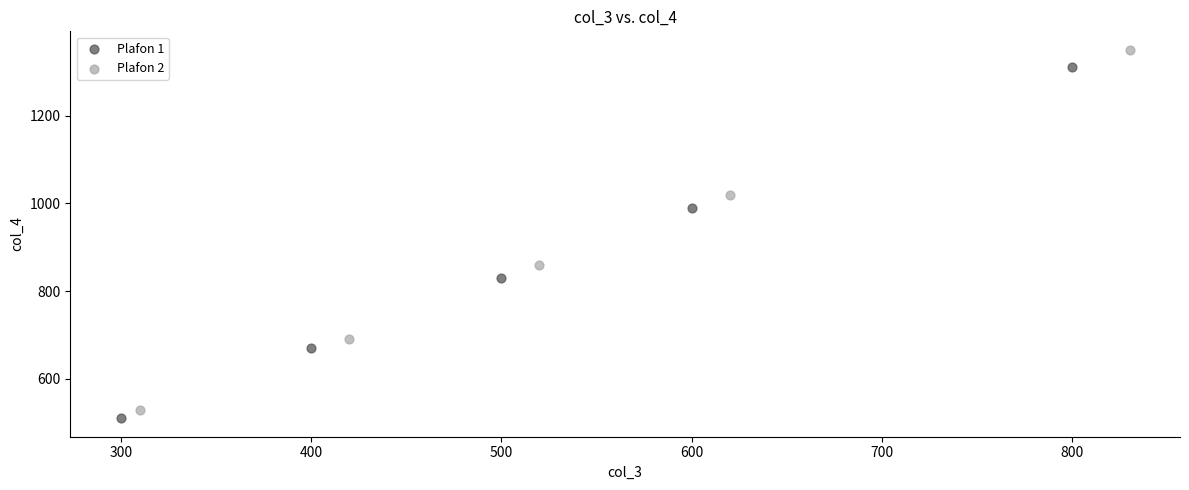

What are all the series names shown in the legend?

Plafon 1, Plafon 2